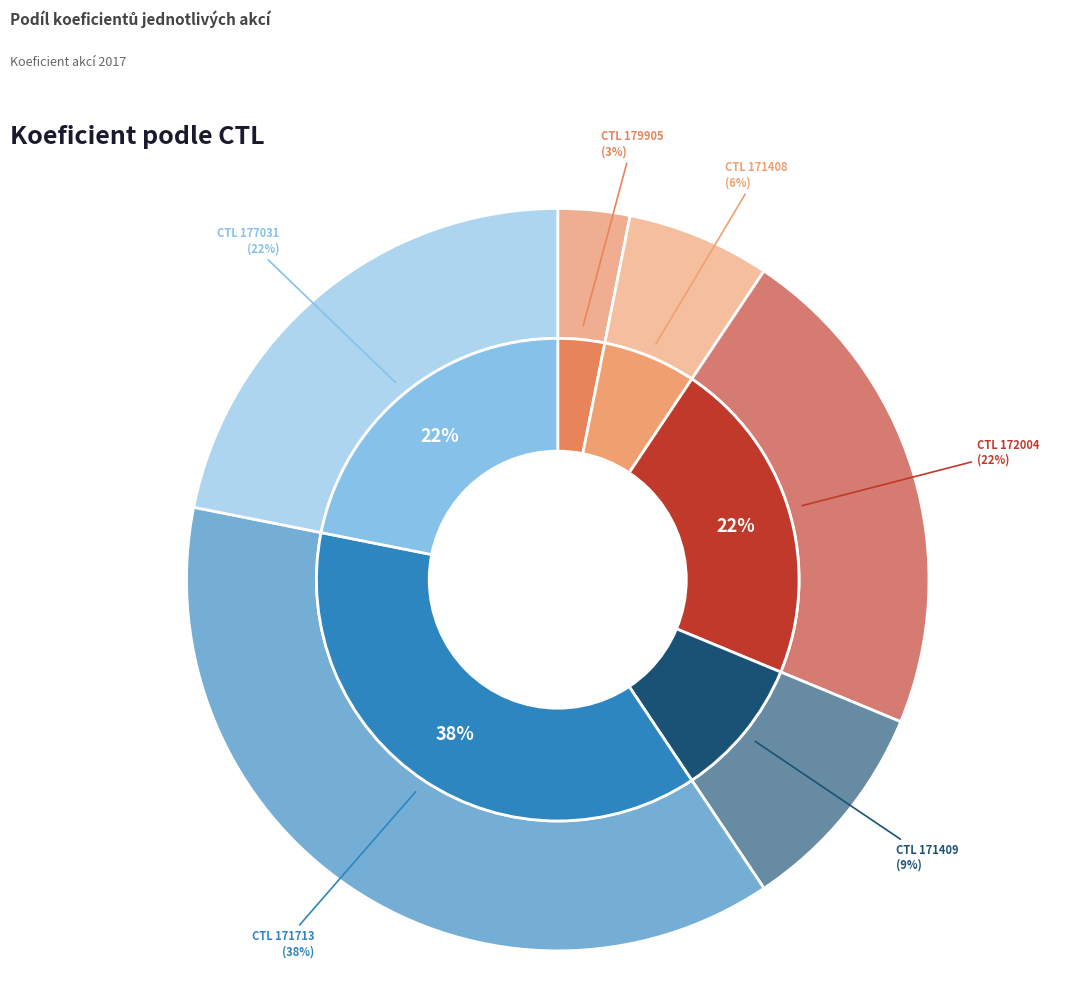

True or false: 177031 accounts for 22% of the total.

True